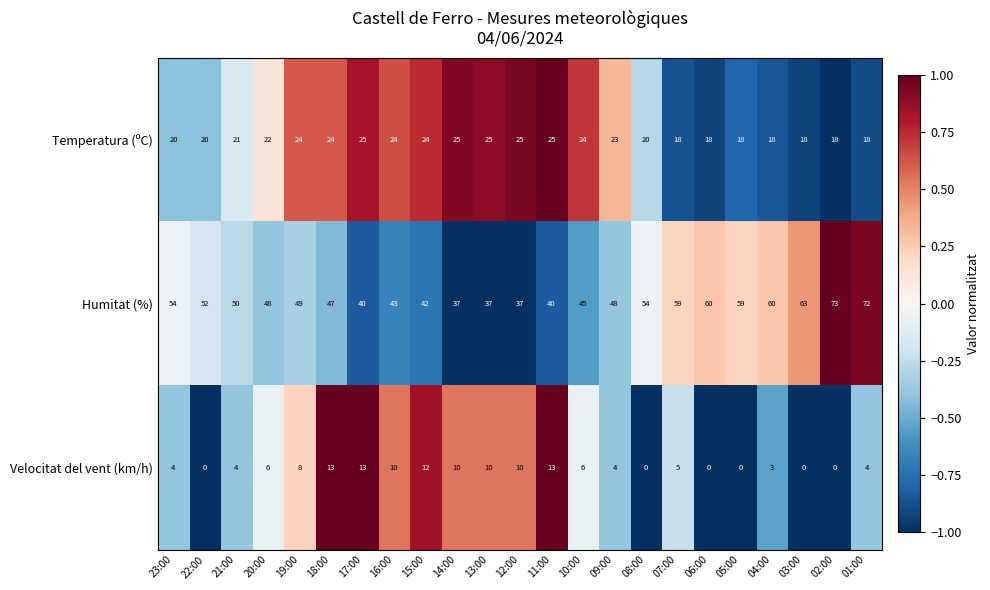

Read the Velocitat del vent (km/h) value at 13:00, to the nearest 10.

10